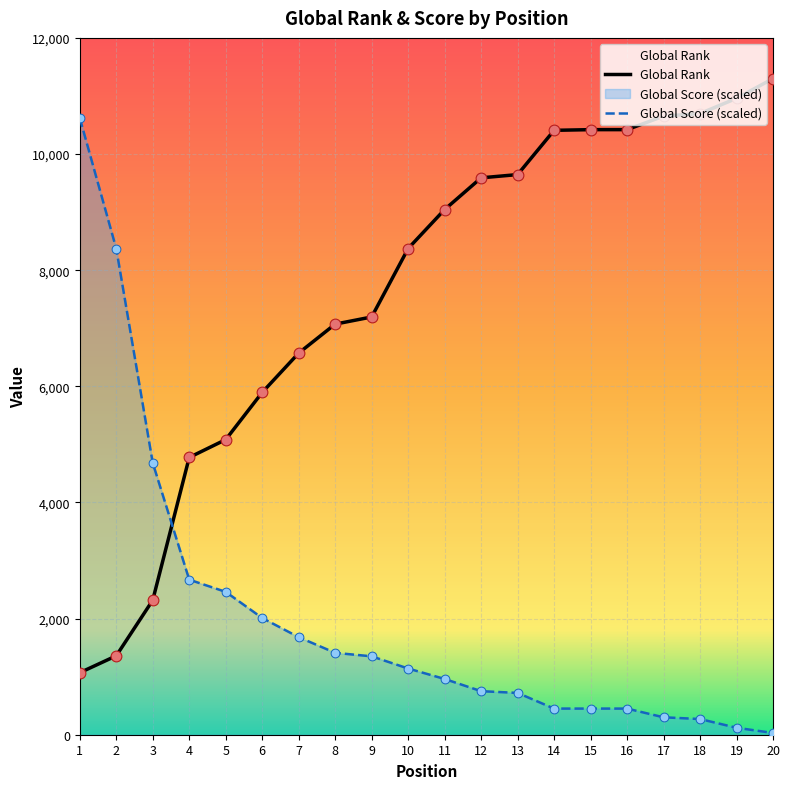

Is the value of Global Rank at 12 greater than the value of Global Score (scaled) at 15?

Yes